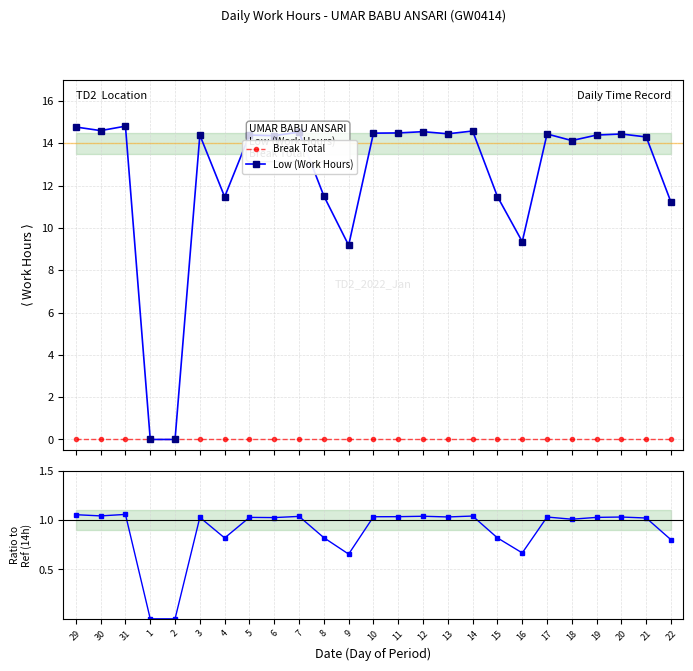

At which label does Low (Work Hours) first exceed 1?

29